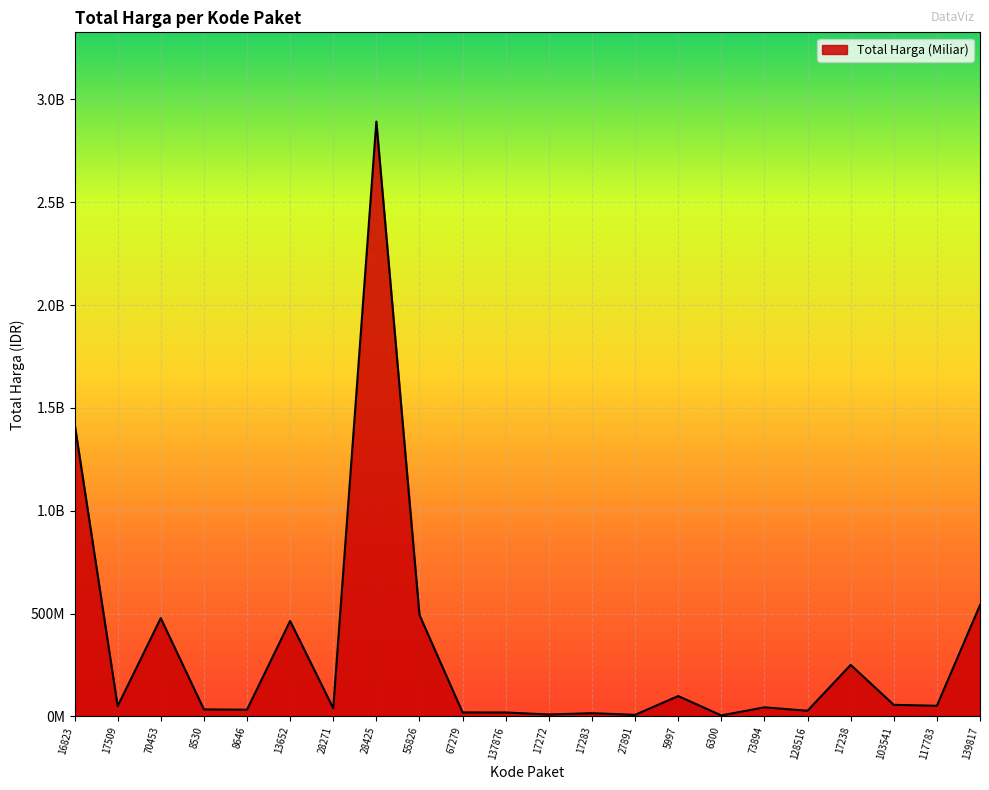

Reading right to left, extract all data points from this chart.

139817=541071000	117783=51601000	103541=56152800	17238=250350000	128516=27412000	73894=43859200	6300=4672200	5997=98772570	27891=7401240	17283=15513960	17272=9180000	137876=18900000	67279=19175000	55826=493000000	28425=2892122000	28271=39440000	13652=464002100	8646=32441200	8530=34000000	70453=477600000	17509=49730040	16823=1425867900